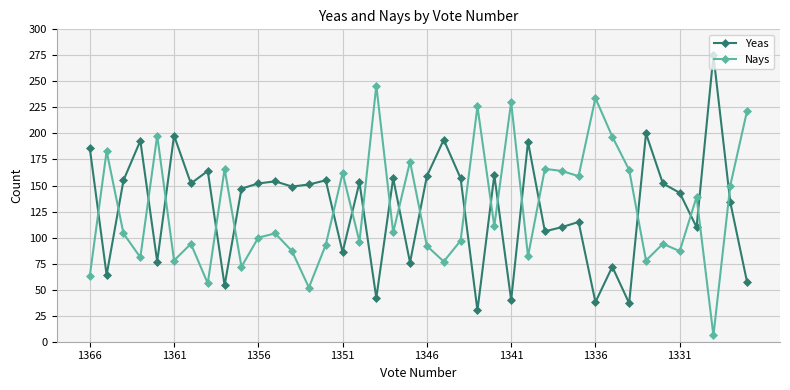

In Yeas, how many points are higher than both neighbors (excluding endpoints)?

14